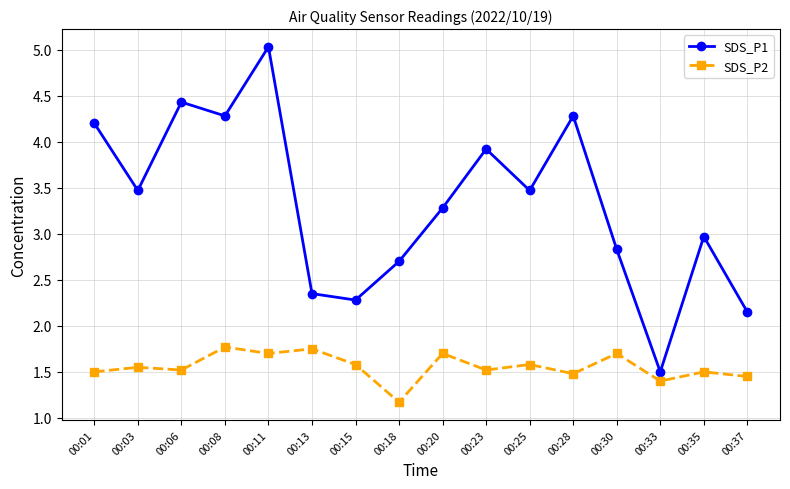

The SDS_P1 series shows 1.1 at 00:25. True or false?

False